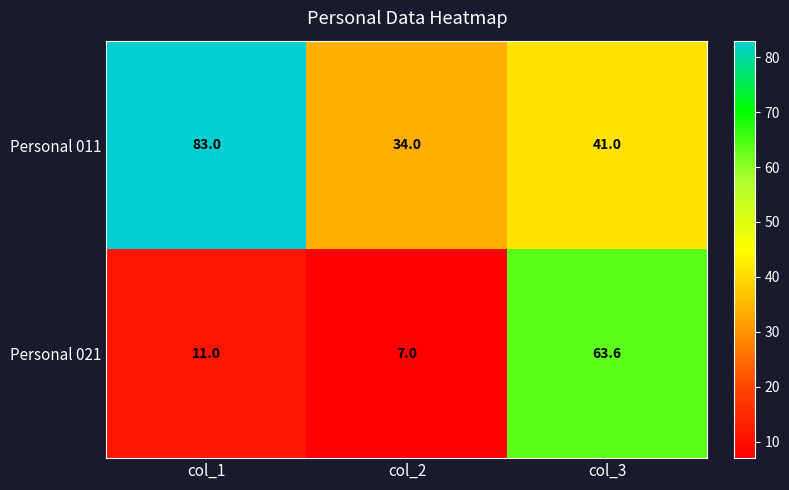

Between col_1 and col_3, which series saw the biggest shift?

Personal 021